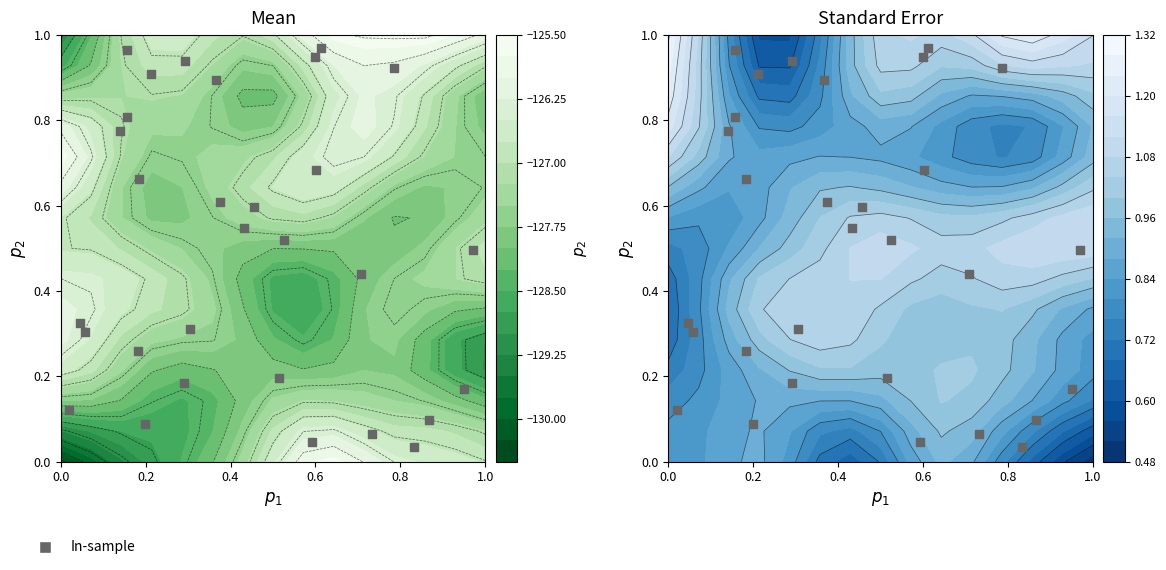

Reading left to right, transcribe all the data shown in this chart.

0.6	0.2	0.1	0.9	1.0	0.8	0.3	0.1	0.7	0.4	0.1	0.5	0.0	0.9	0.3	0.7	0.3	0.5	0.5	0.2	1.0	0.8	0.9	0.9	0.6	0.9	0.1	0.2	0.0	0.3